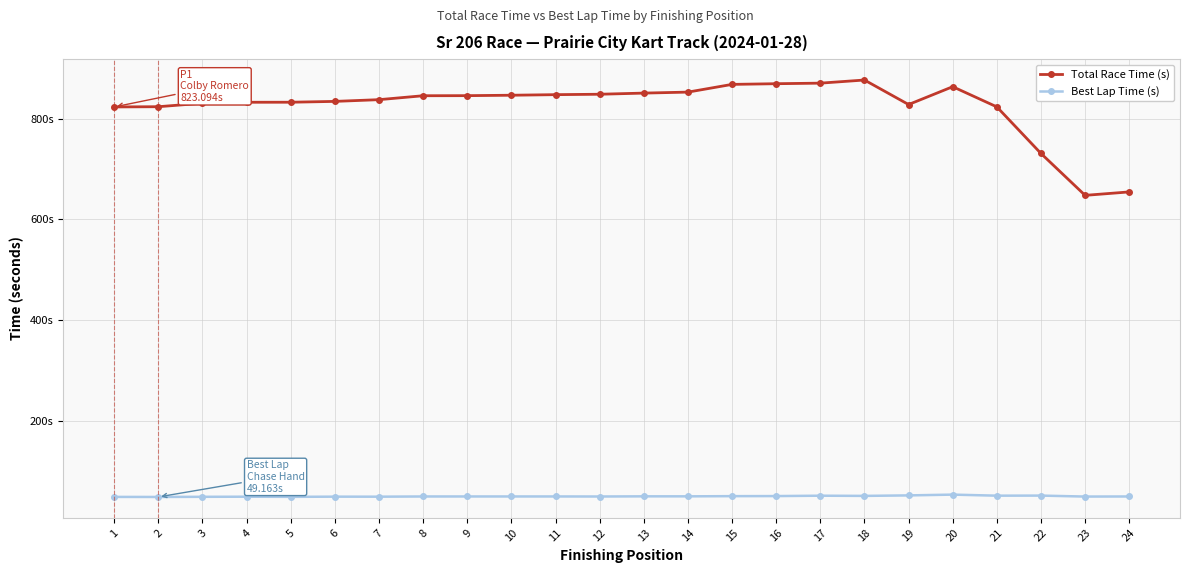

What are all the series names shown in the legend?

Total Race Time (s), Best Lap Time (s)